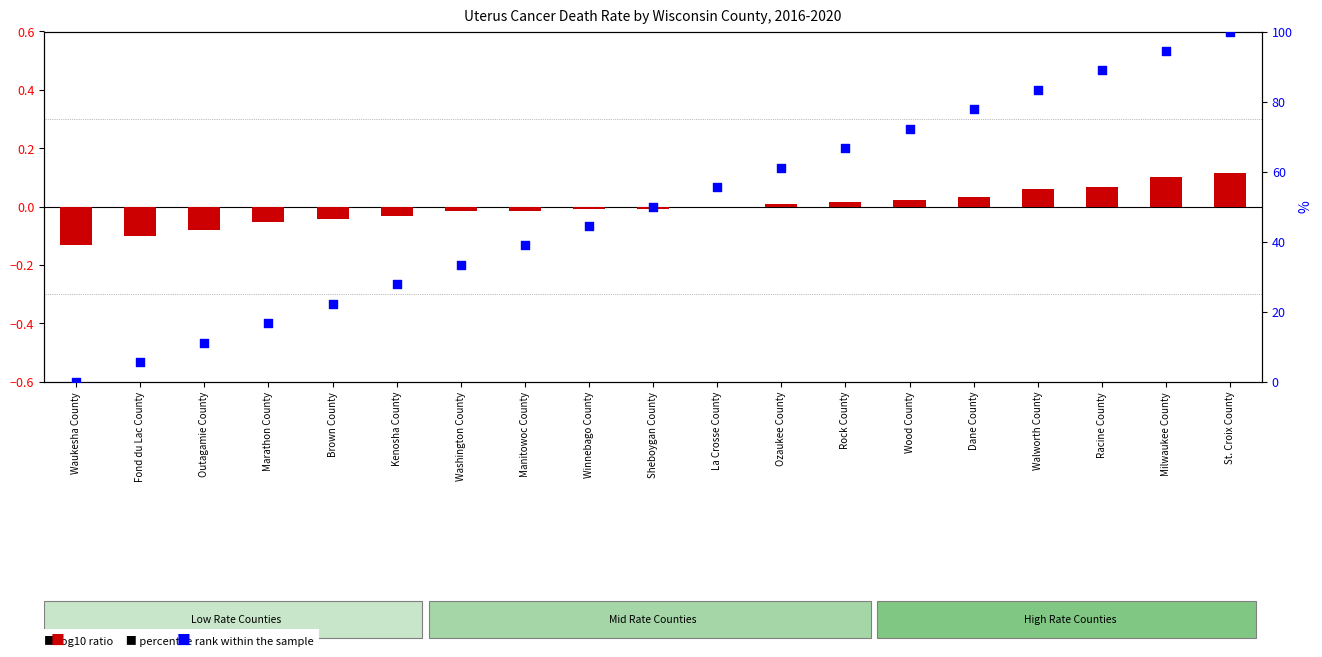

At which category is the sum across all series the highest?

St. Croix County